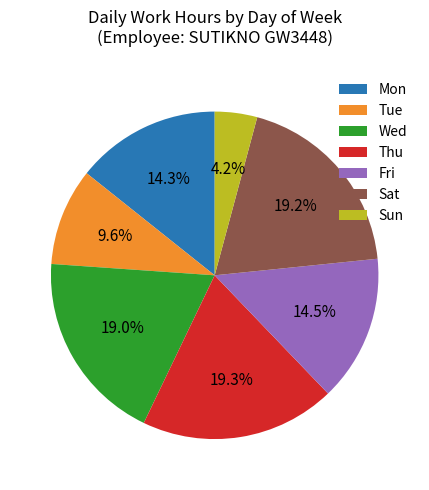

Which slice is the smallest?

Sun